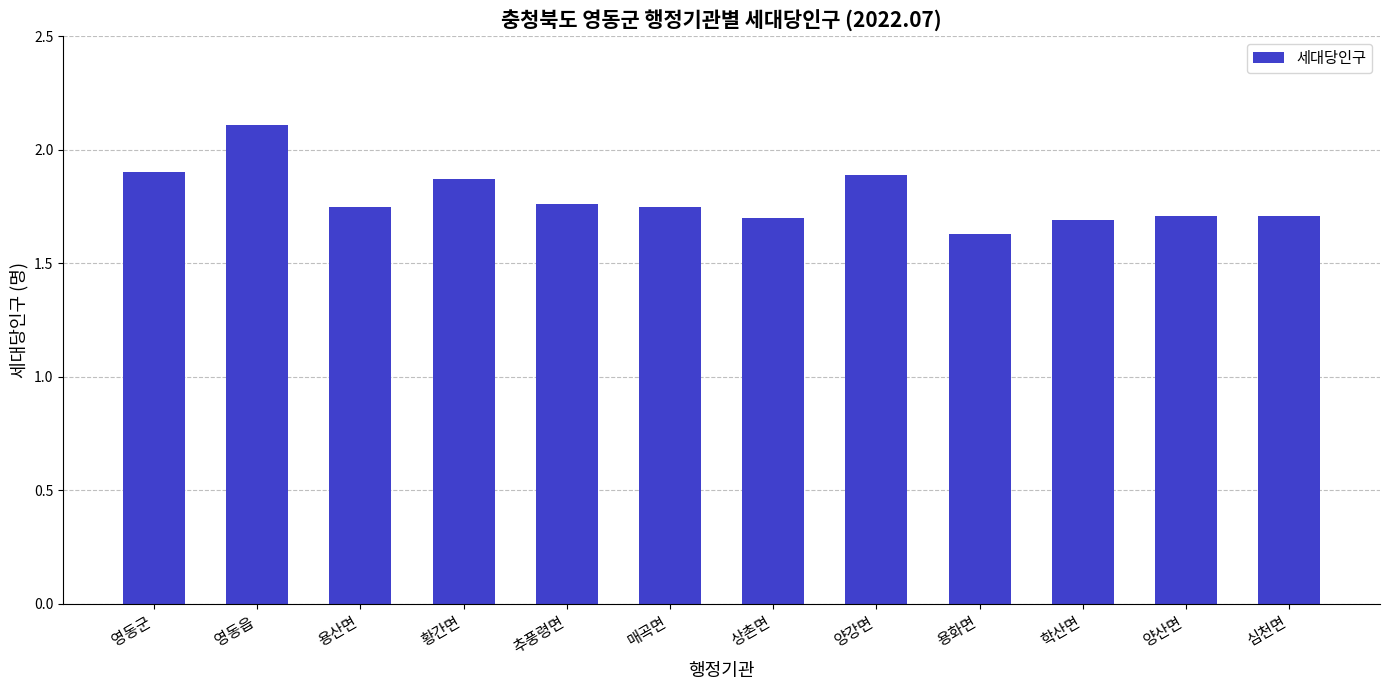

How many values are between 1 and 2?

11